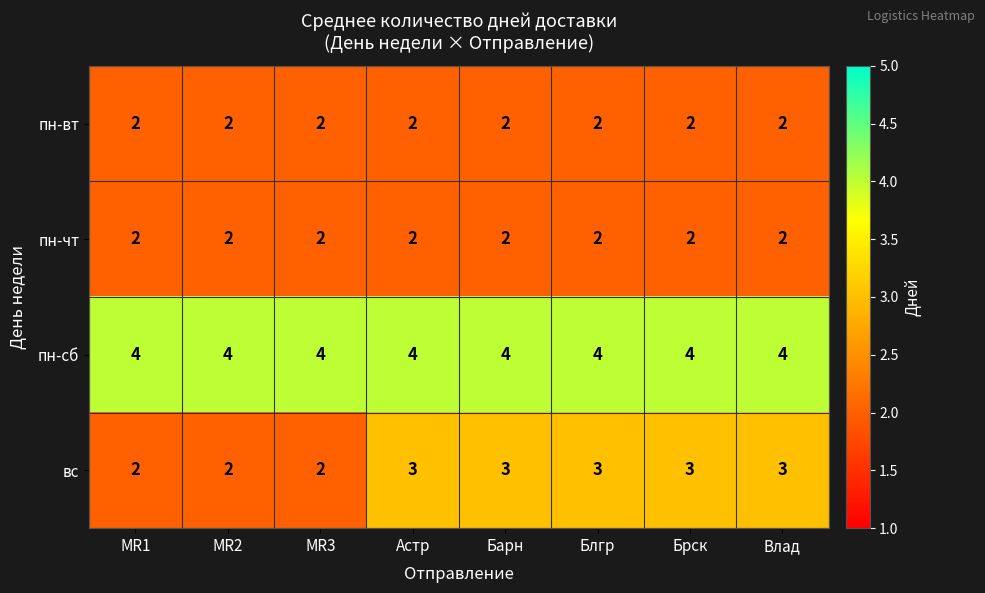

What is the greatest value displayed?

4